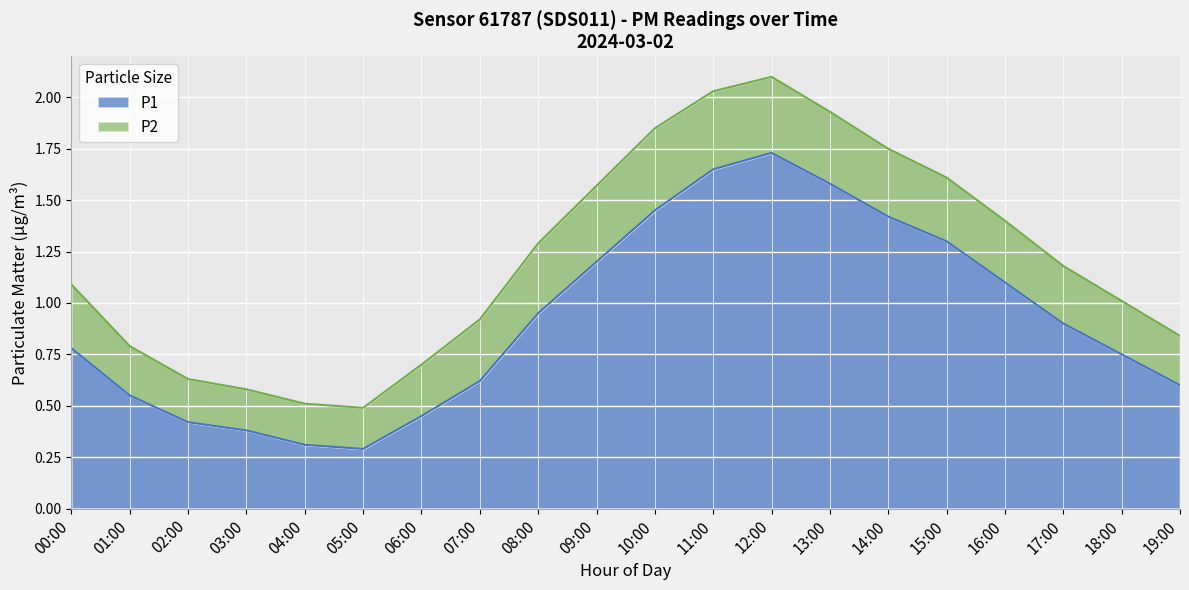

Reading left to right, extract all data points from this chart.

0.8	0.6	0.4	0.4	0.3	0.3	0.5	0.6	0.9	1.2	1.4	1.6	1.7	1.6	1.4	1.3	1.1	0.9	0.8	0.6